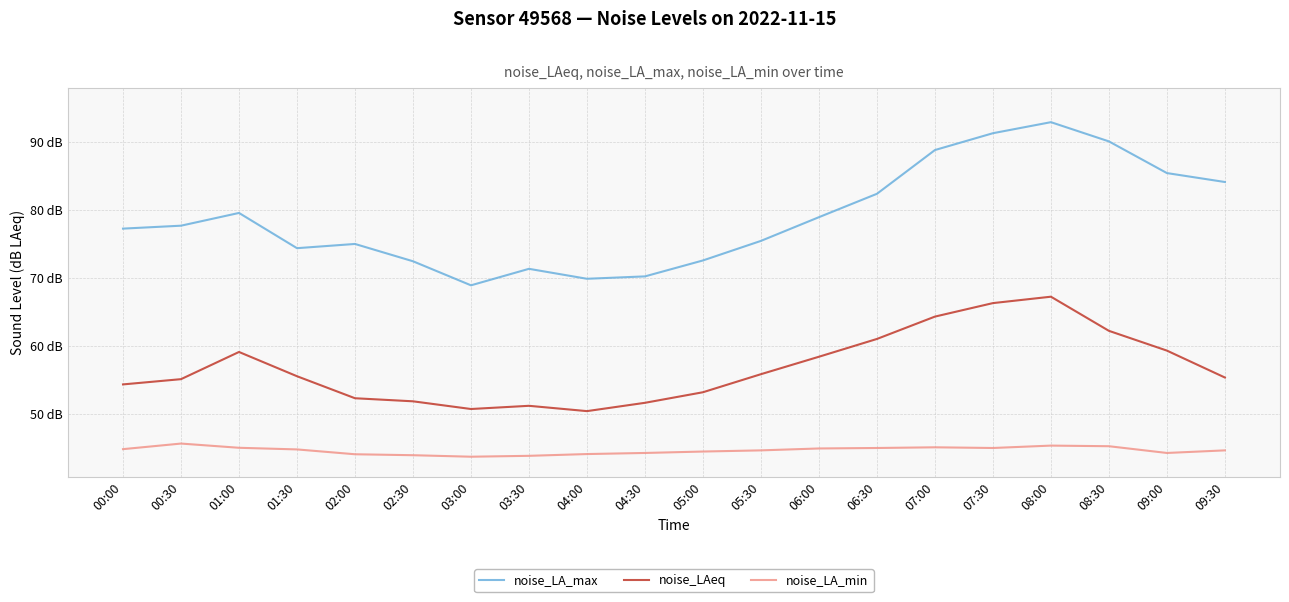

Does the chart display data point markers on the line(s)?

No